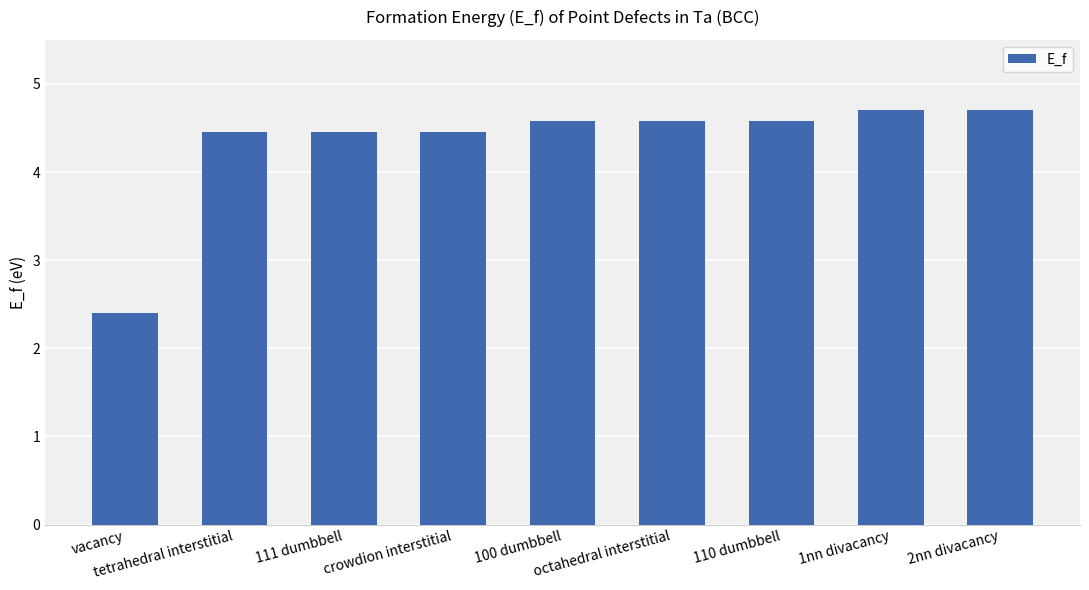

Read the value at crowdion interstitial.

4.5